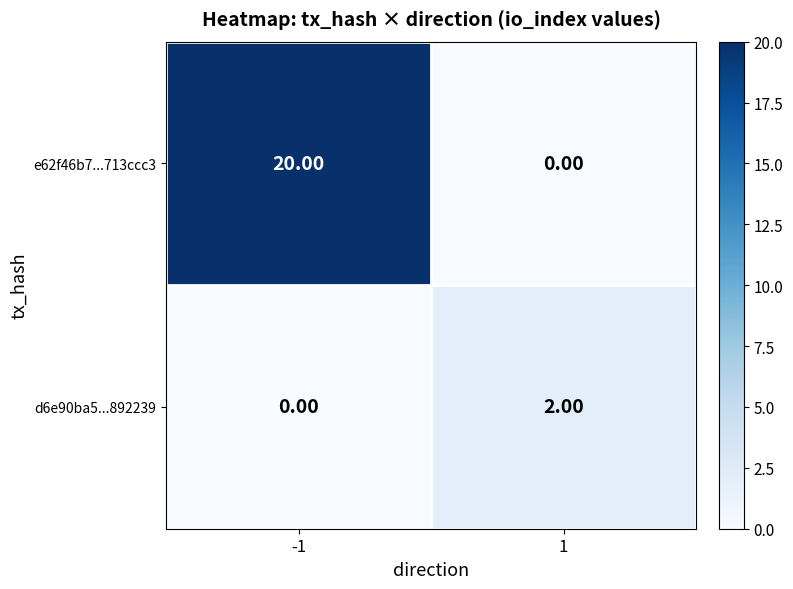

Which series changed the most between -1 and 1?

e62f46b7...713ccc3